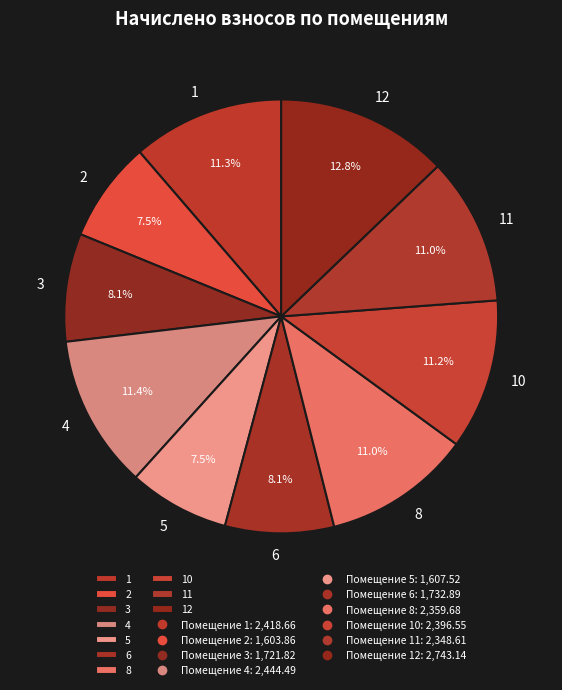

To the nearest percent, what is the combined percentage of 2 and 6?

16%